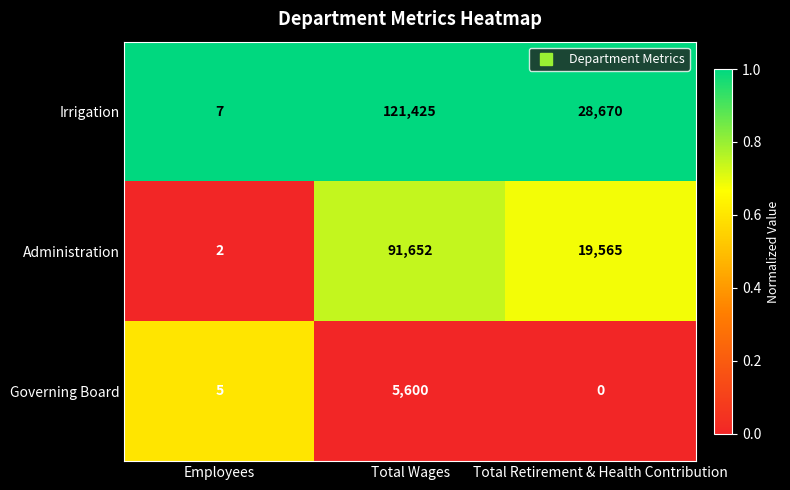

Which category has the lowest value in the Governing Board series?

Total Retirement & Health Contribution